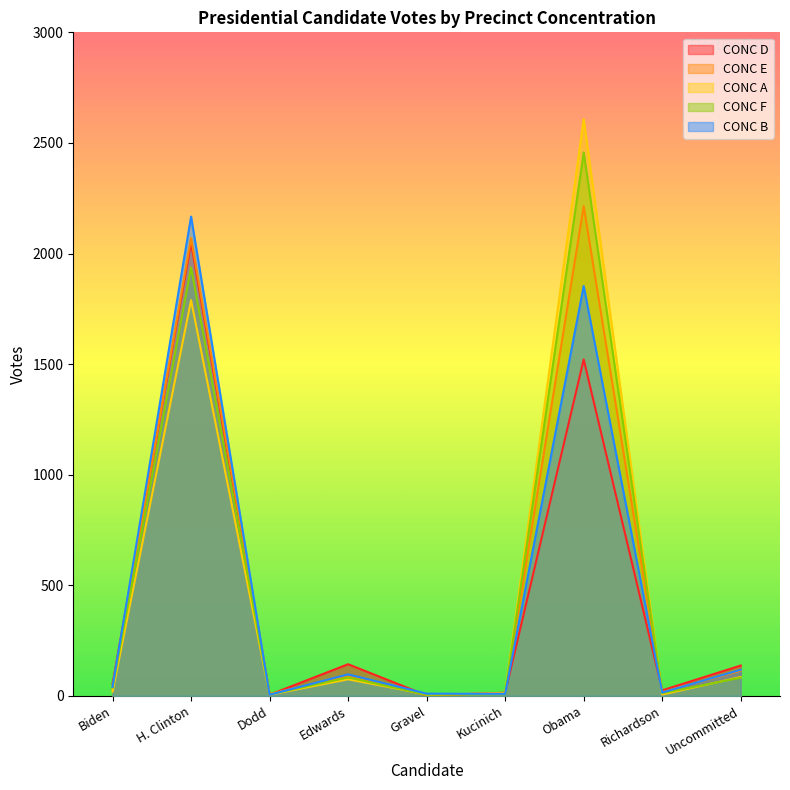

What is the total value across all series at Obama?

10653